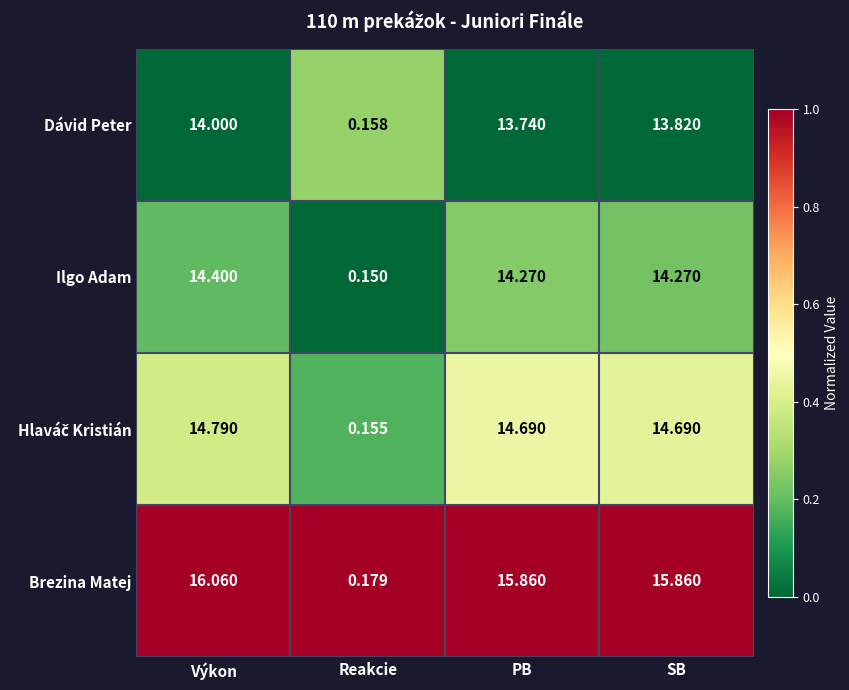

At which category is the sum across all series the highest?

Výkon